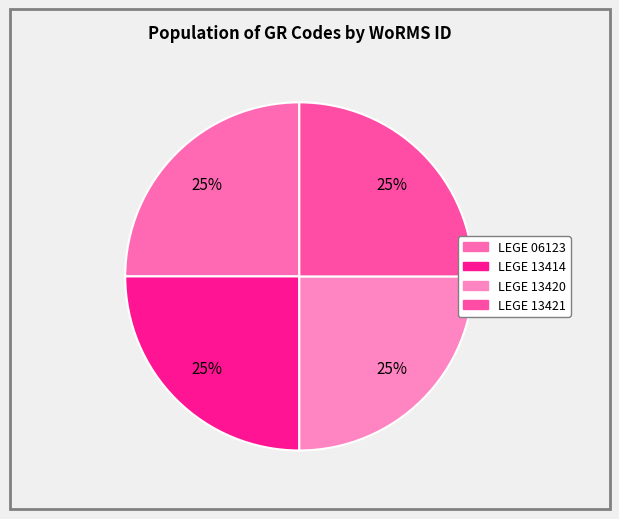

The LEGE 13420 slice represents 25% of the pie. True or false?

True